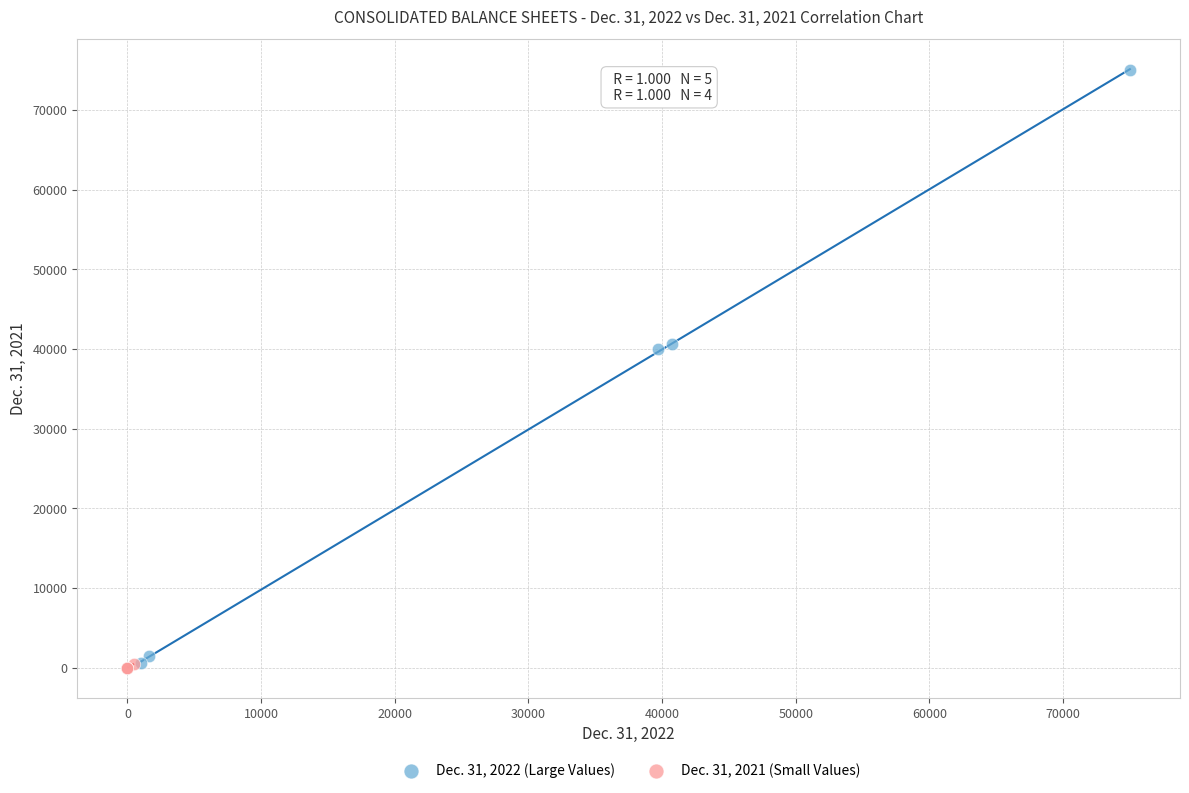

Which series has the widest spread of Y values?

Dec. 31, 2022 (Large Values)